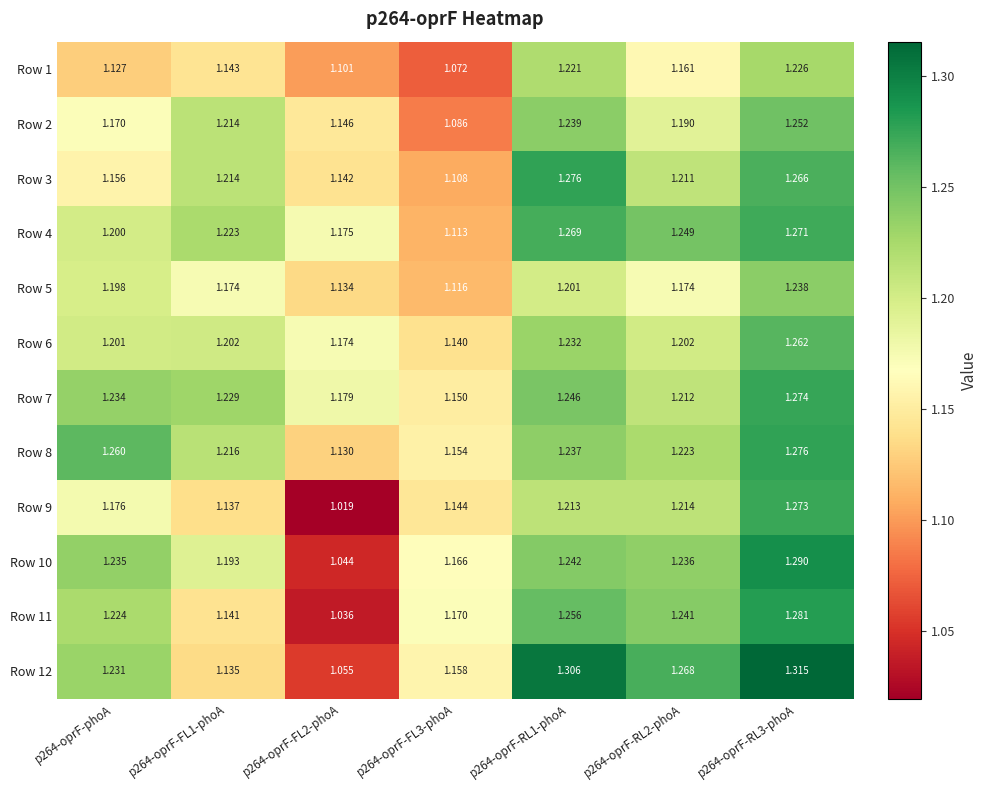

Is the value of Row 11 at p264-oprF-RL2-phoA greater than the value of Row 9 at p264-oprF-RL1-phoA?

Yes